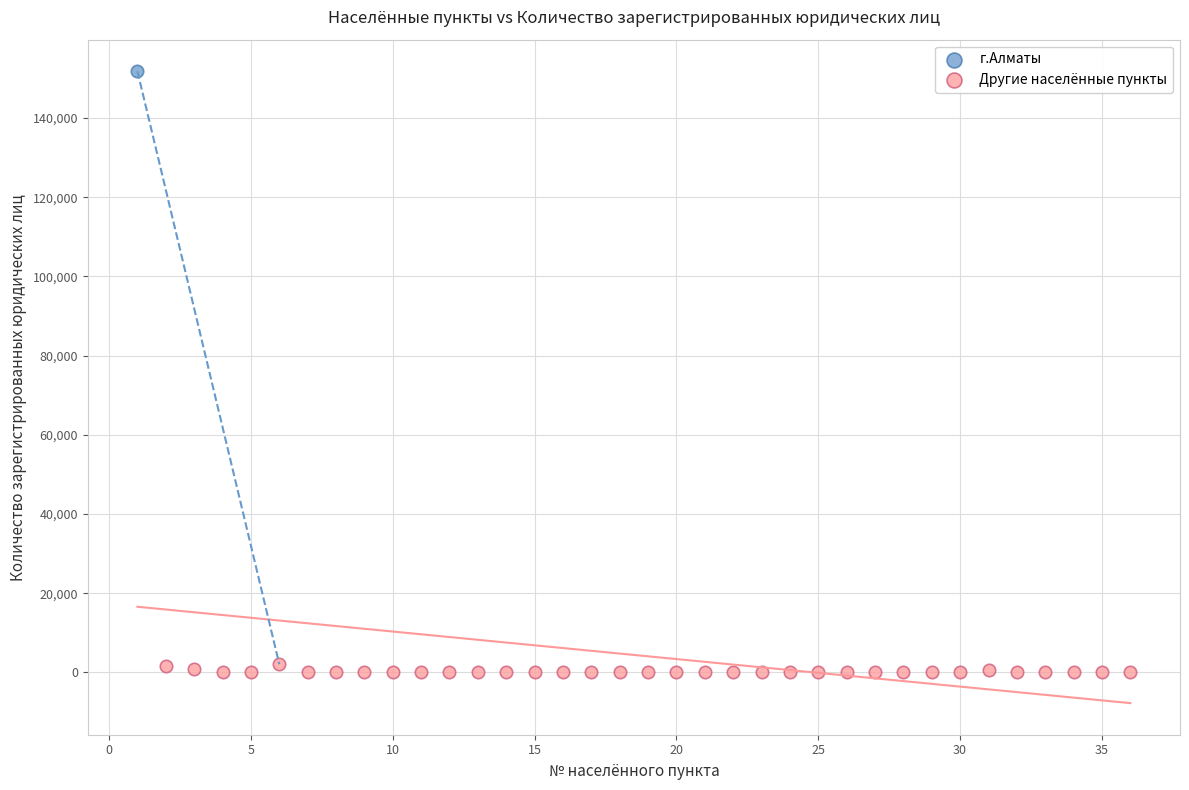

What are all the series names shown in the legend?

г.Алматы, Другие населённые пункты